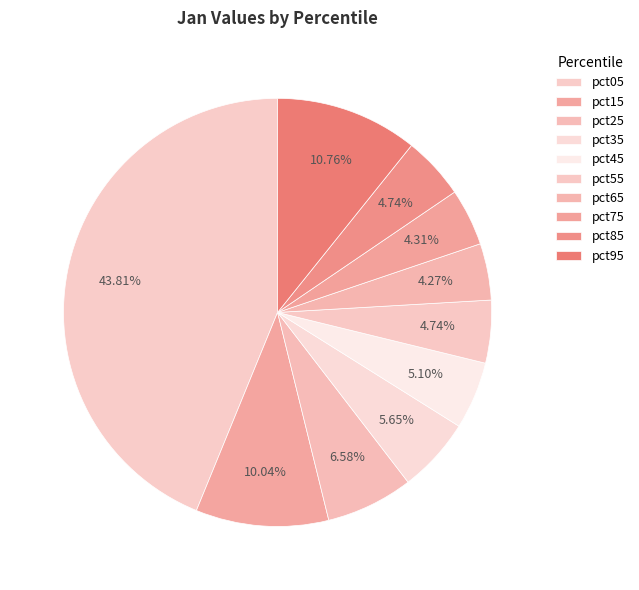

Which category has the smallest portion of the pie?

pct65